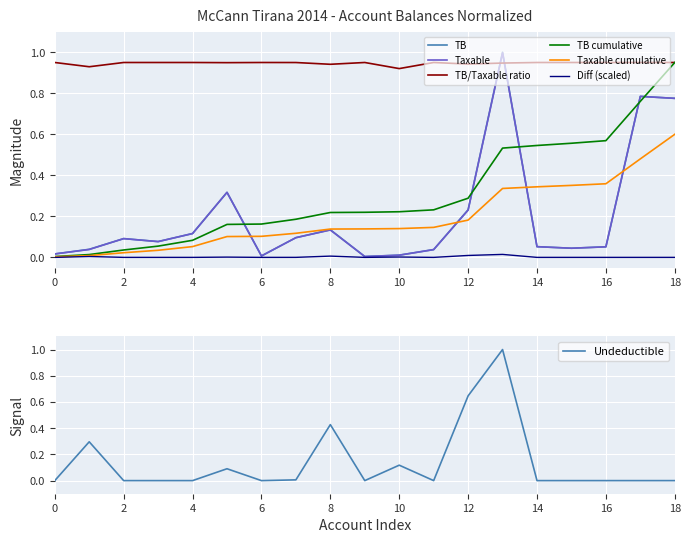

What is the highest value of the Taxable series?

1.0